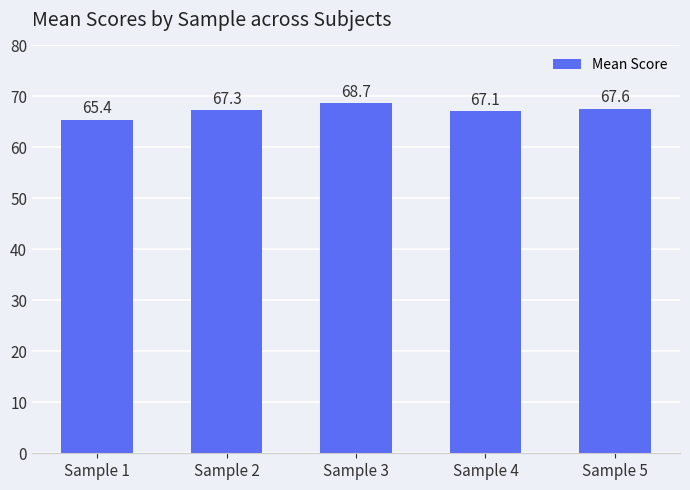

Reading left to right, what are all the values shown in this chart?

Sample 1=65.4	Sample 2=67.3	Sample 3=68.7	Sample 4=67.1	Sample 5=67.6